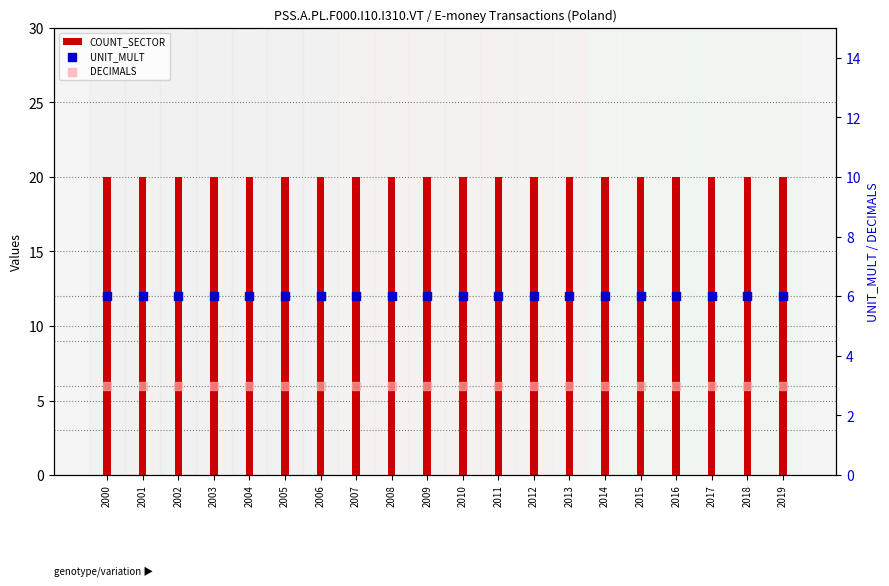

What are all the series names shown in the legend?

COUNT_SECTOR, UNIT_MULT, DECIMALS